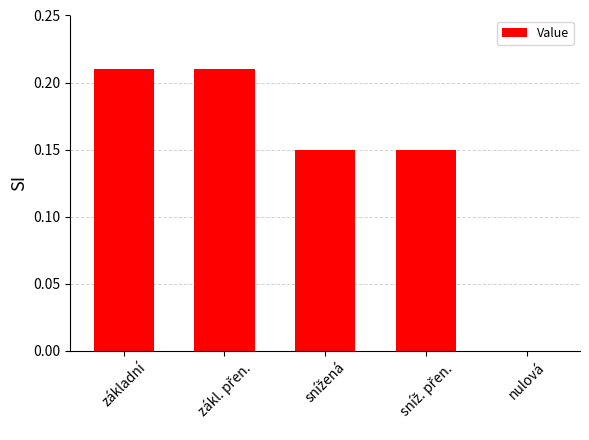

Is it true that the value at nulová is 0.1?

False